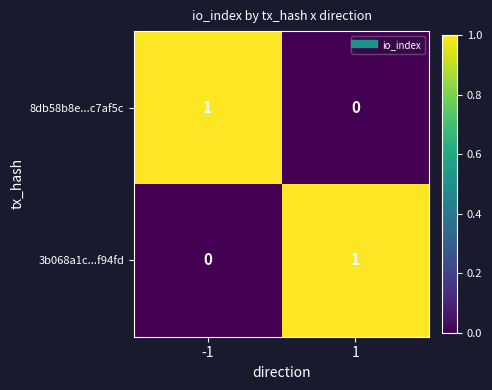

How many values in the 8db58b8e...c7af5c series are below 1?

1